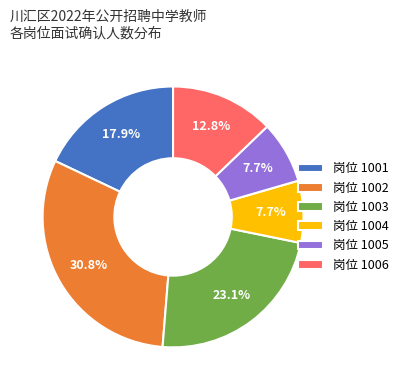

Which has a higher value, 岗位 1002 or 岗位 1005?

岗位 1002